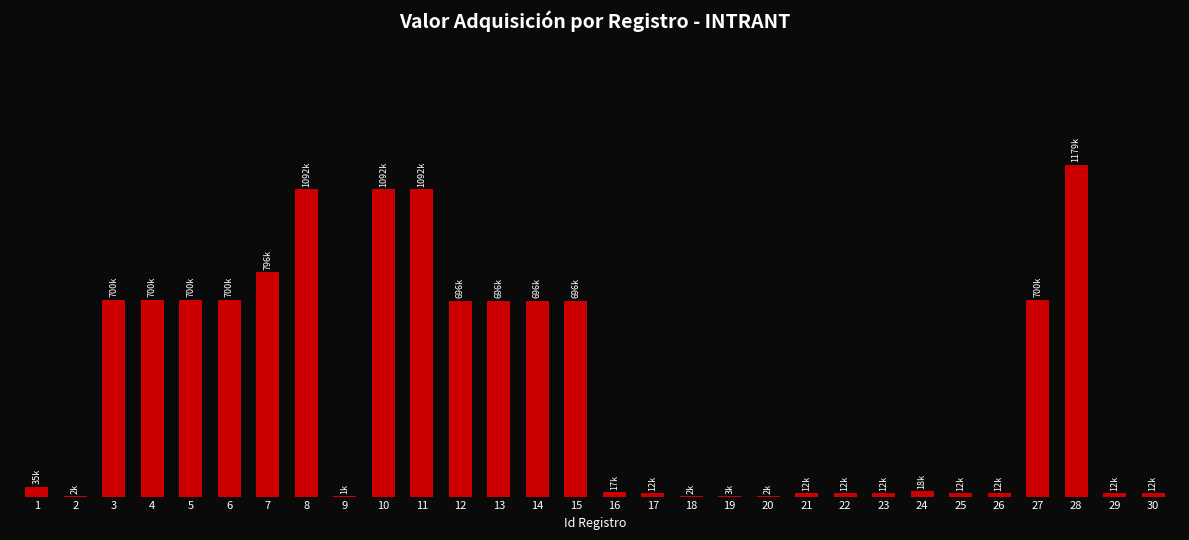

At which category does the chart reach its minimum across all series?

9